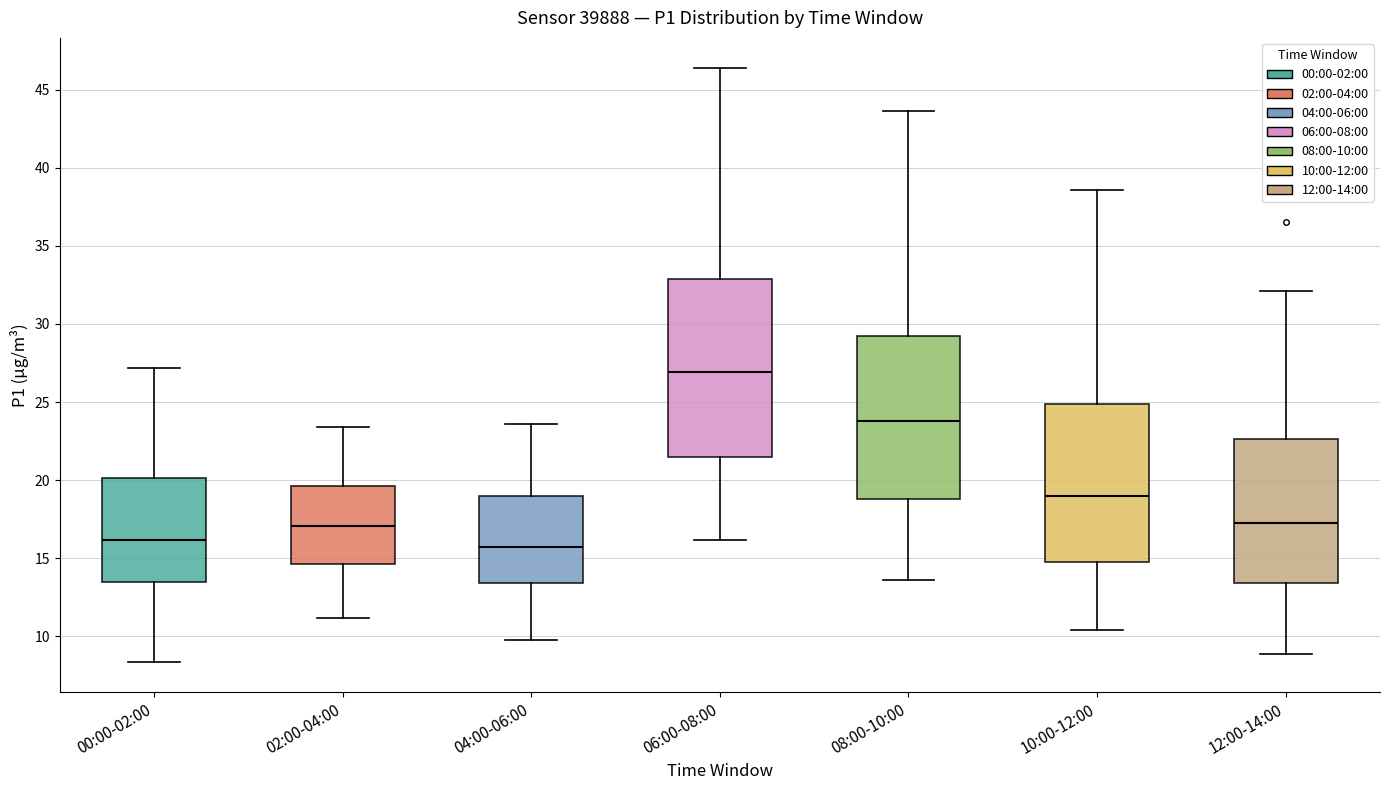

Comparing the boxes themselves (not the whiskers), which one is the tallest?

06:00-08:00